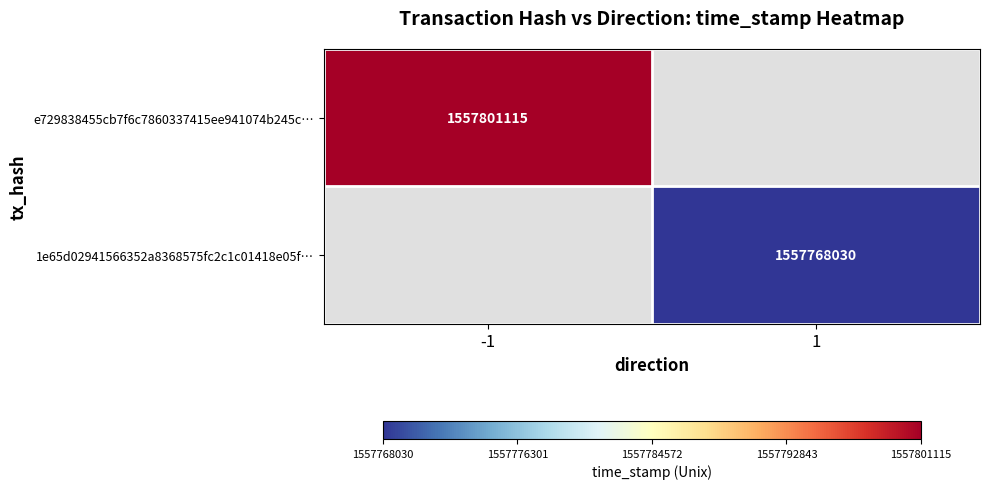

True or false: e729838455cb7f6c7860337415ee941074b245c… has a value of 2307790929 at -1.

False